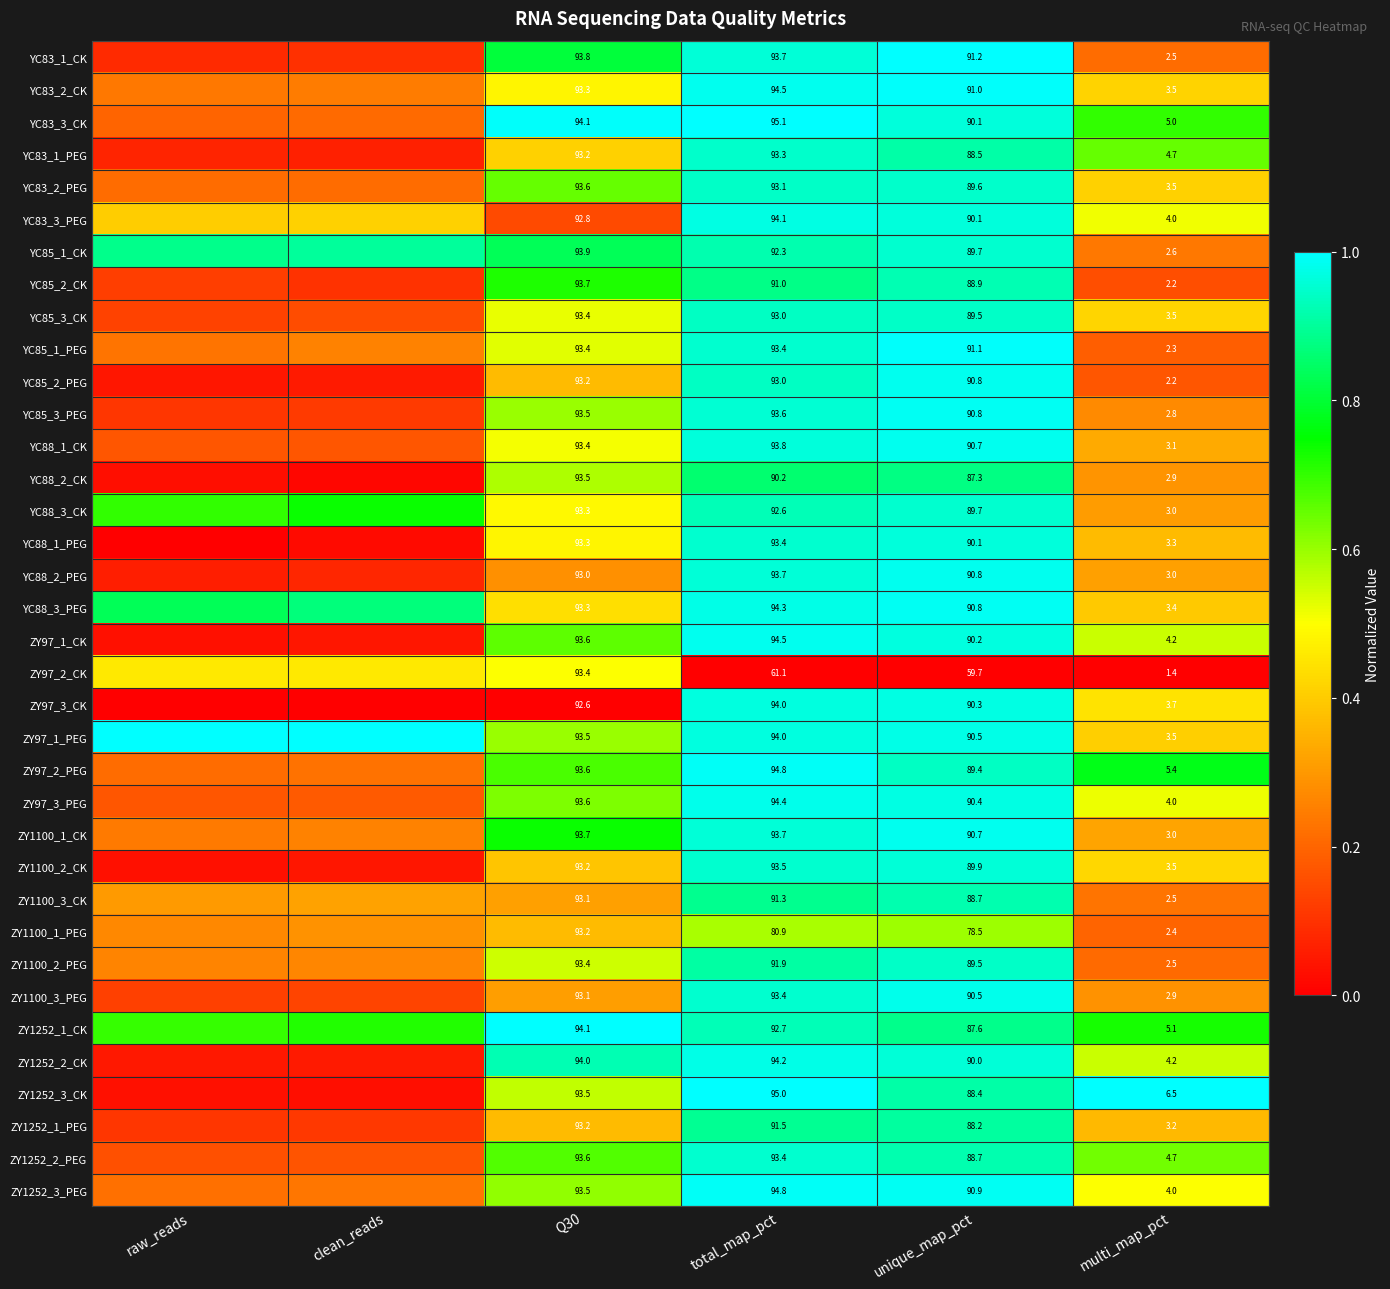

Rank the categories by YC83_1_CK value from lowest to highest.

raw_reads, clean_reads, multi_map_pct, Q30, total_map_pct, unique_map_pct